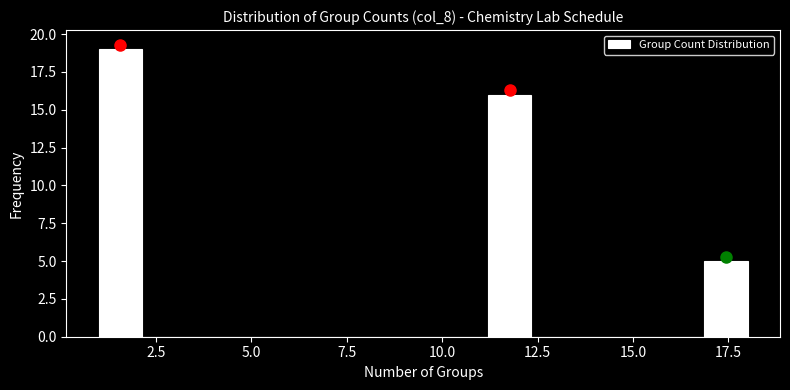

Read against the x-axis, roughly where is the centre of the tallest bar?

1.5